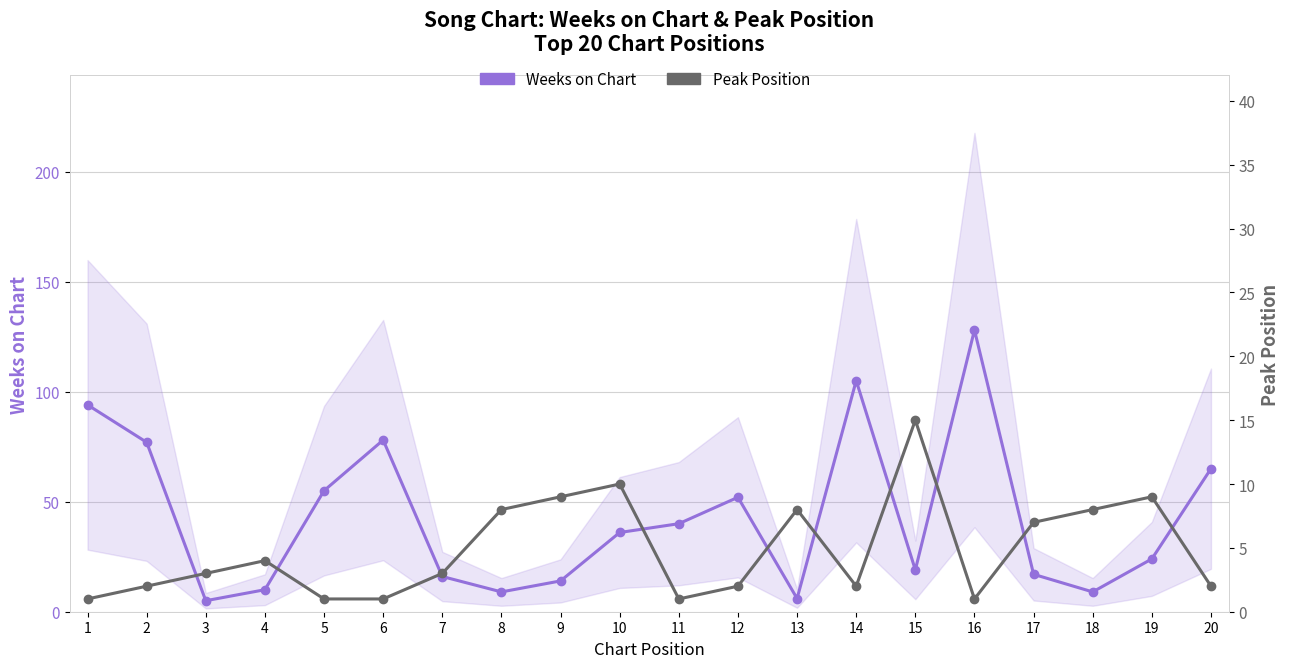

What is the value of the Peak Position point at the 9th from the left?

9